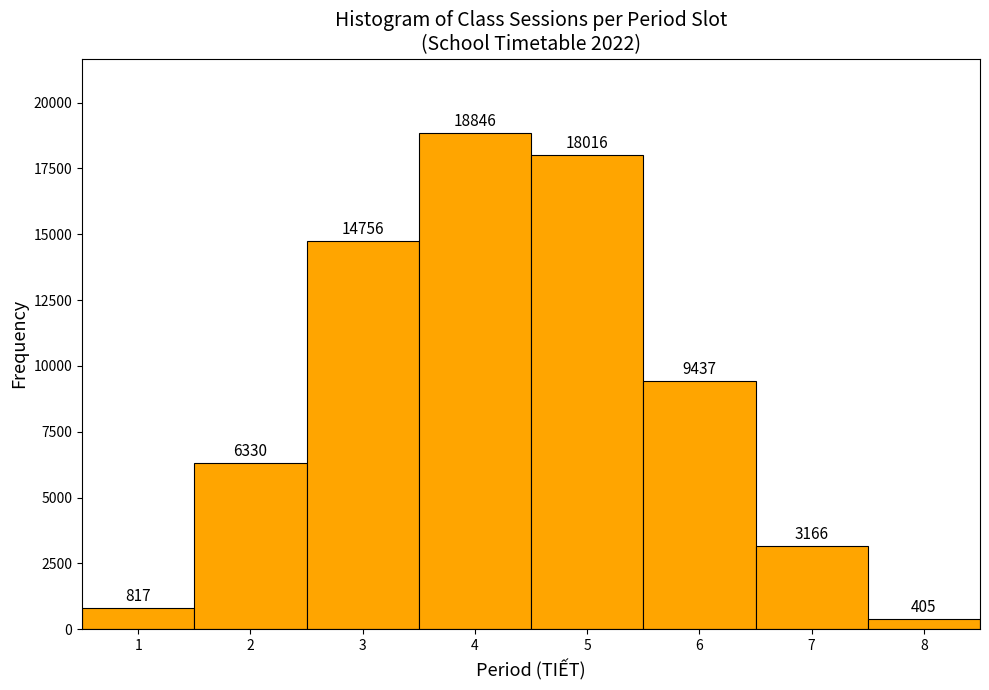

Reading left to right, what are all the values shown in this chart?

1=817	2=6330	3=14756	4=18846	5=18016	6=9437	7=3166	8=405